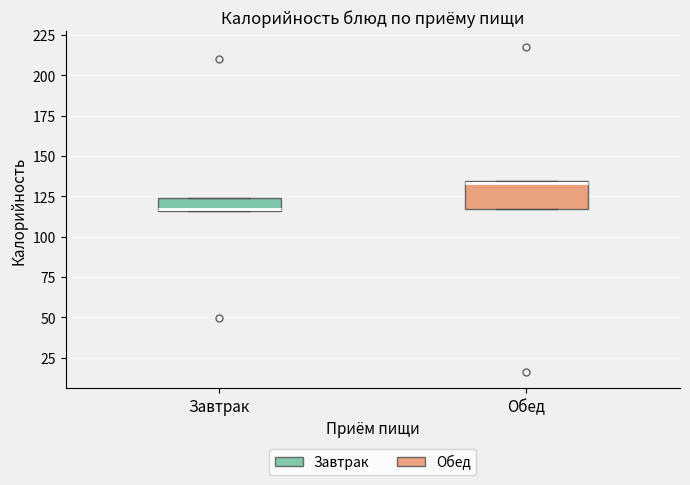

Which box has the lowest median line?

Завтрак